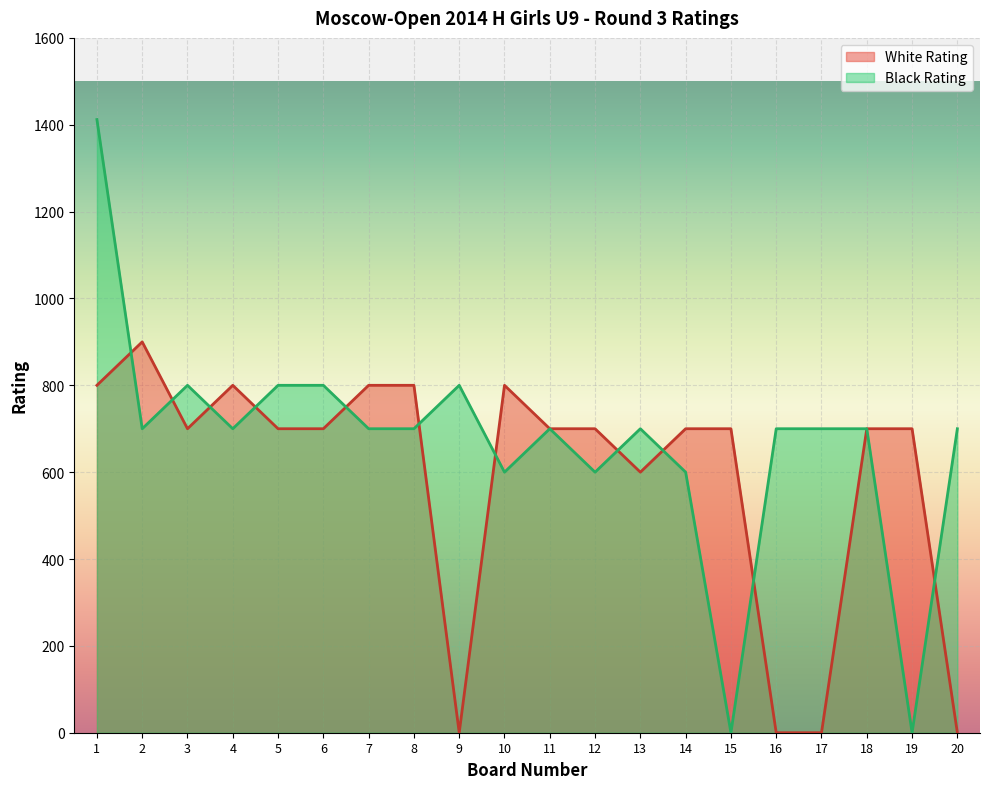

Rank the series by their maximum value, from highest to lowest.

Black Rating, White Rating